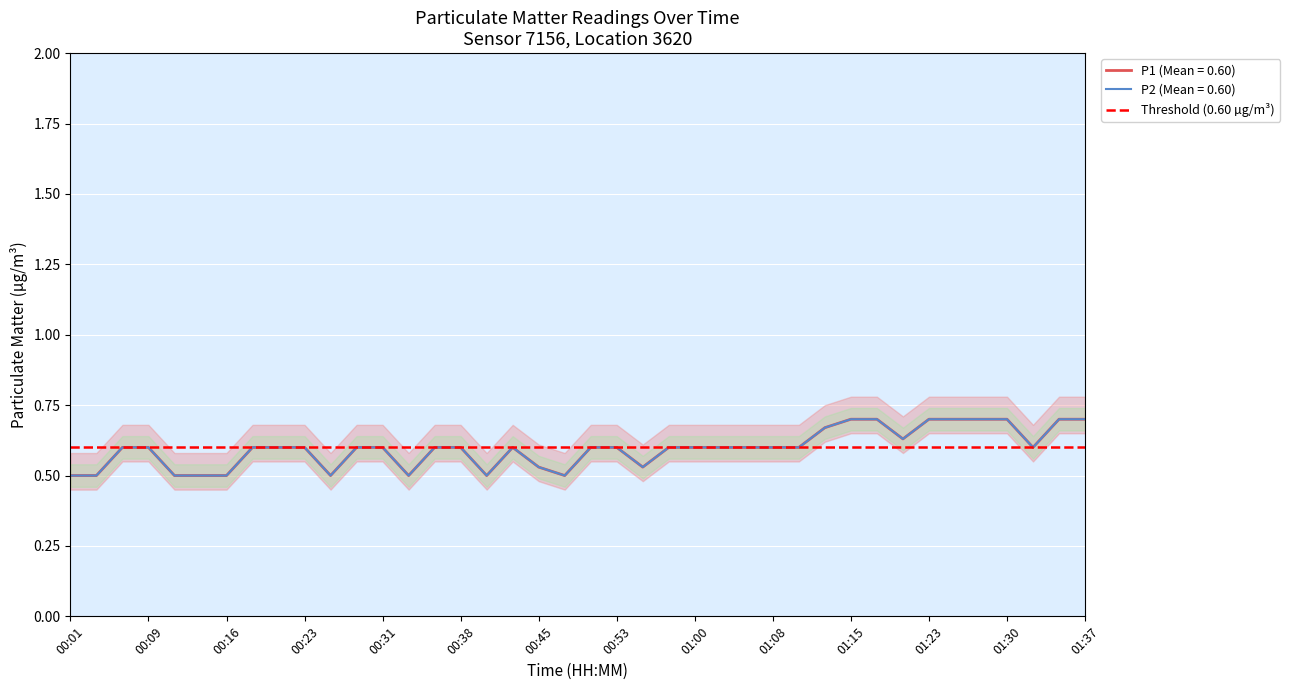

What is the label of the 21st point from the left?

00:50